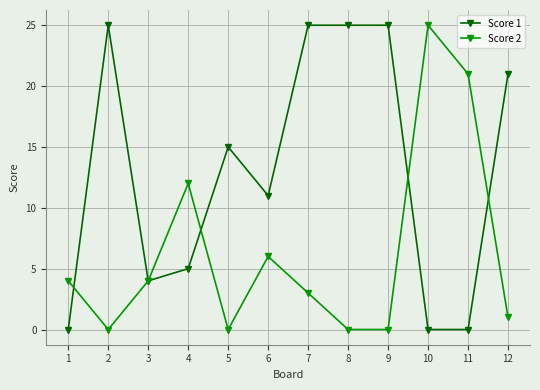

Where is Score 1 nearest to the value 12?

6